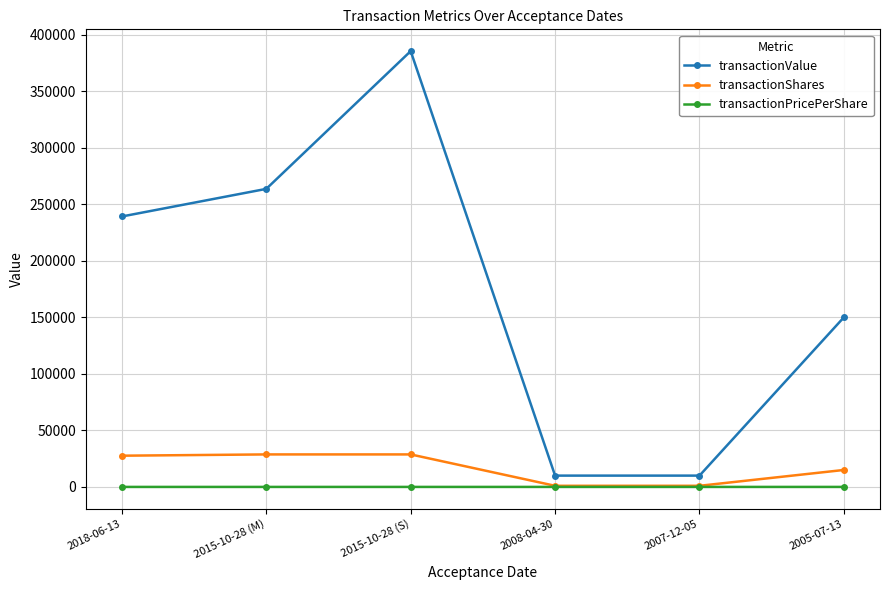

Which series has the largest range (max minus min)?

transactionValue